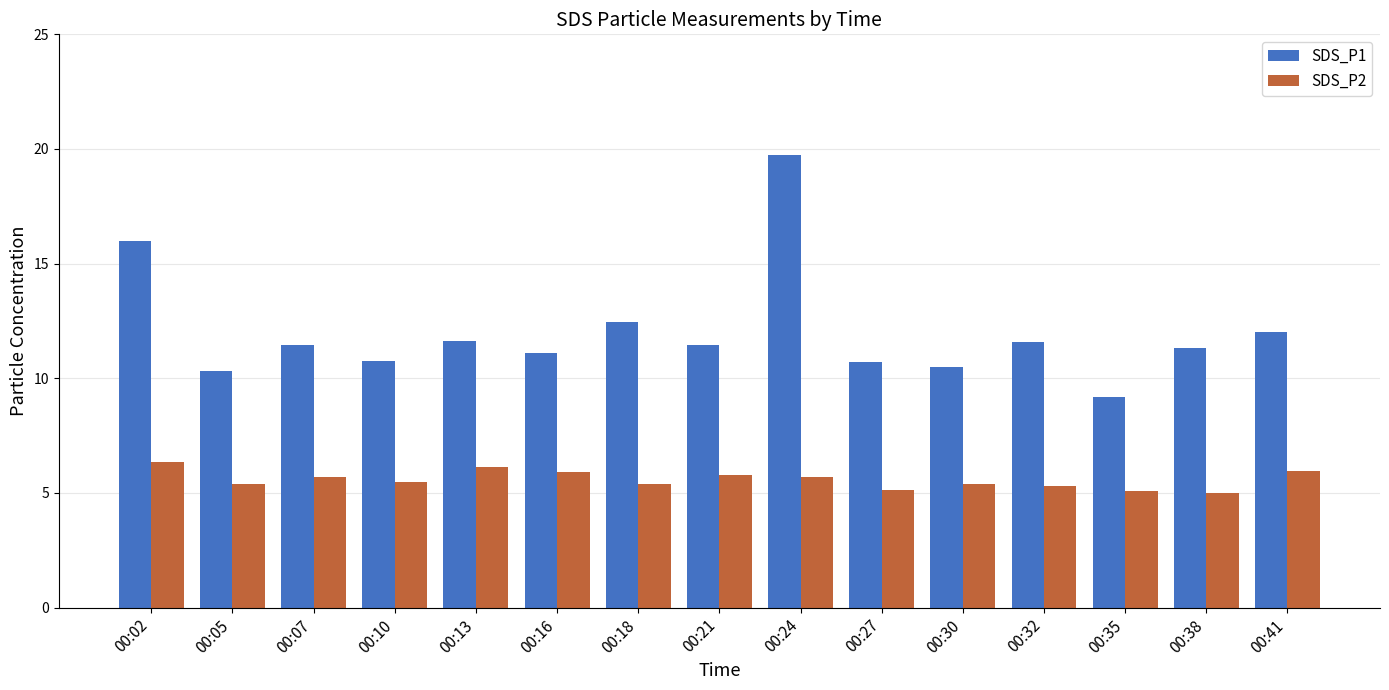

What is the total value across all series at 00:35?

14.3